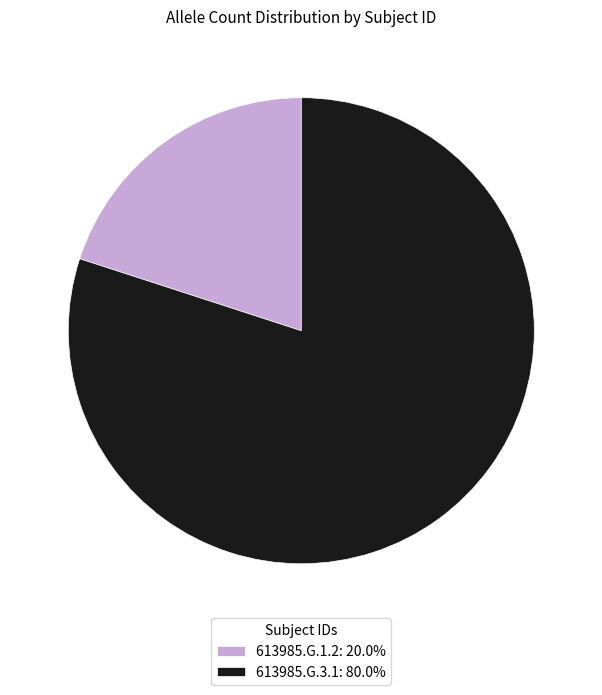

Between 613985.G.1.2 and 613985.G.3.1, which is larger?

613985.G.3.1